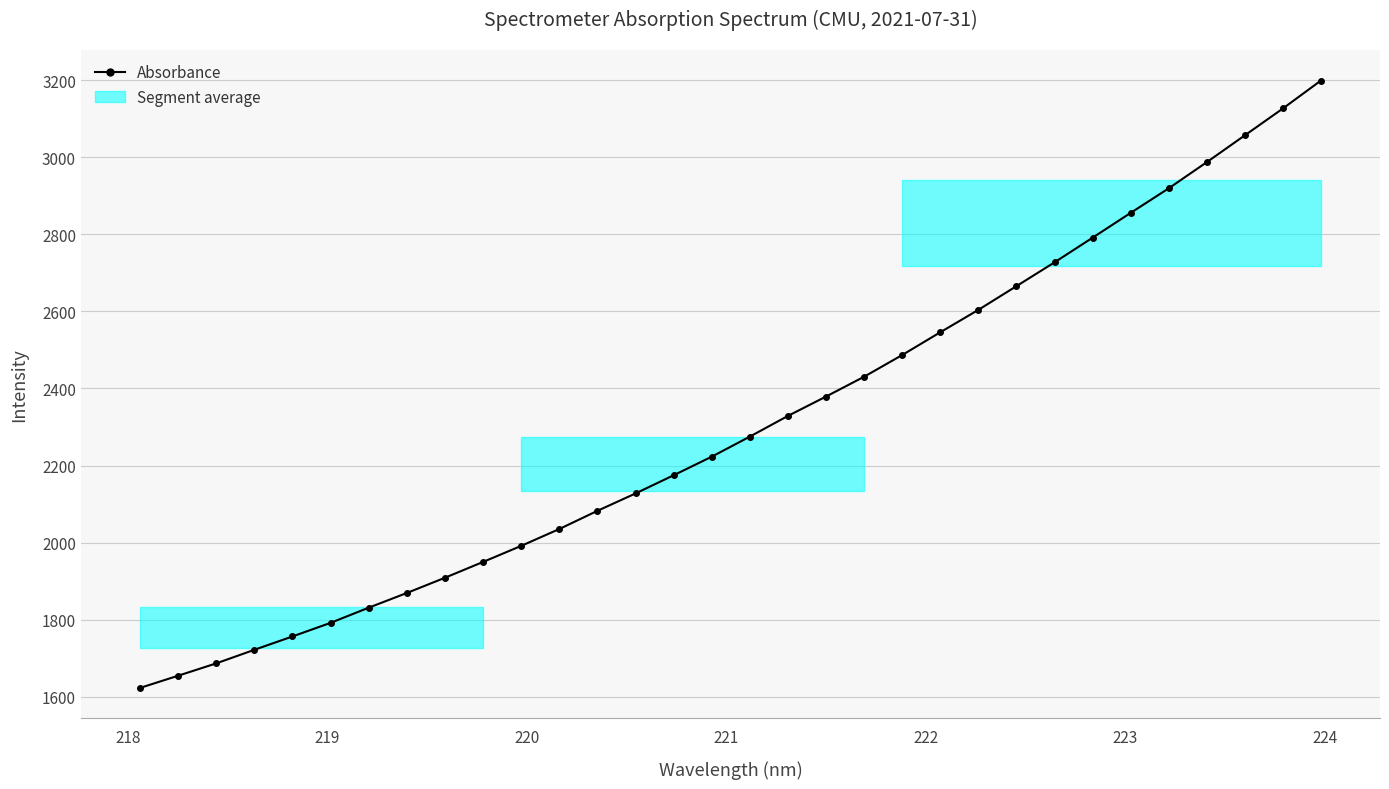

What is the maximum value shown in the chart?

3199.1